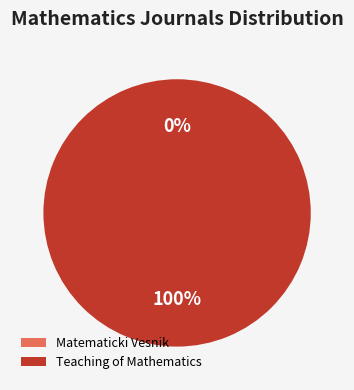

Which slice is the largest?

Teaching of Mathematics